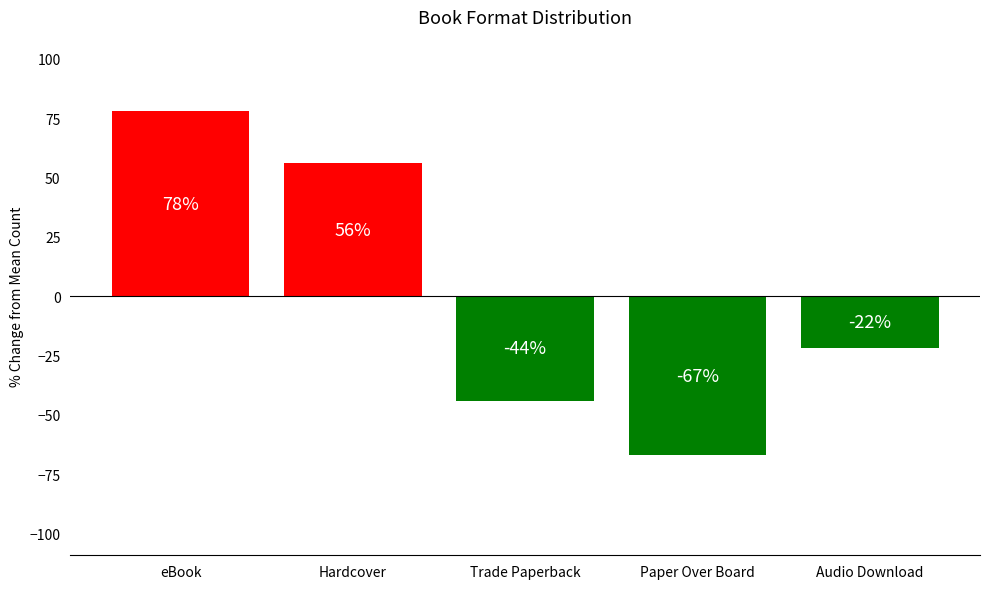

What is the value of the 3rd bar from the left?

-44